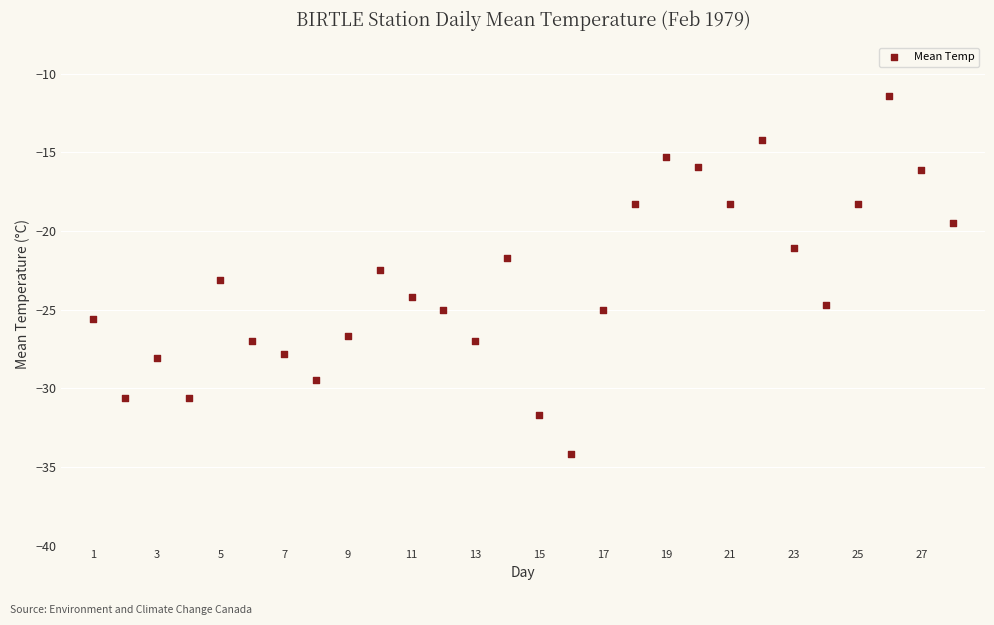

List the coordinates of all points as (Y, X) pairs, reading left to right.

(-25.6, 1.0)  (-30.6, 2.0)  (-28.1, 3.0)  (-30.6, 4.0)  (-23.1, 5.0)  (-27.0, 6.0)  (-27.8, 7.0)  (-29.5, 8.0)  (-26.7, 9.0)  (-22.5, 10.0)  (-24.2, 11.0)  (-25.0, 12.0)  (-27.0, 13.0)  (-21.7, 14.0)  (-31.7, 15.0)  (-34.2, 16.0)  (-25.0, 17.0)  (-18.3, 18.0)  (-15.3, 19.0)  (-15.9, 20.0)  (-18.3, 21.0)  (-14.2, 22.0)  (-21.1, 23.0)  (-24.7, 24.0)  (-18.3, 25.0)  (-11.4, 26.0)  (-16.1, 27.0)  (-19.5, 28.0)